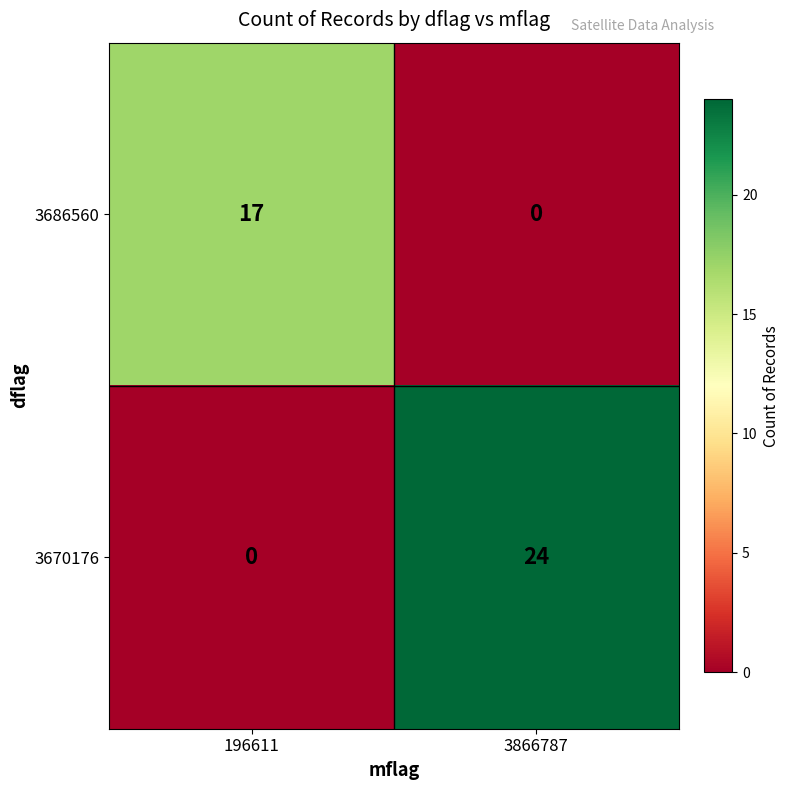

At 196611, list the series in order from smallest to largest.

3670176, 3686560